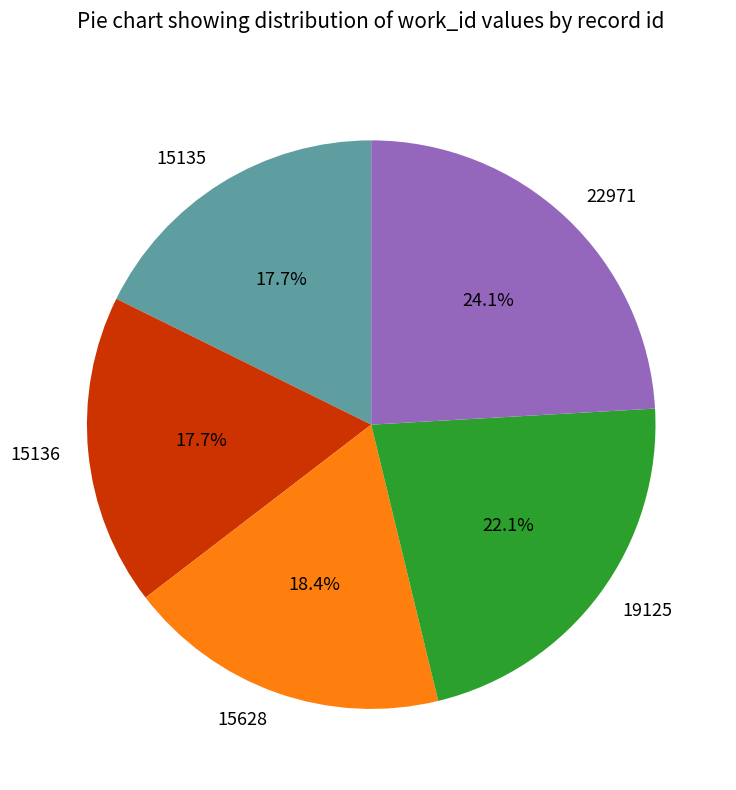

What is the largest slice in the pie chart?

22971